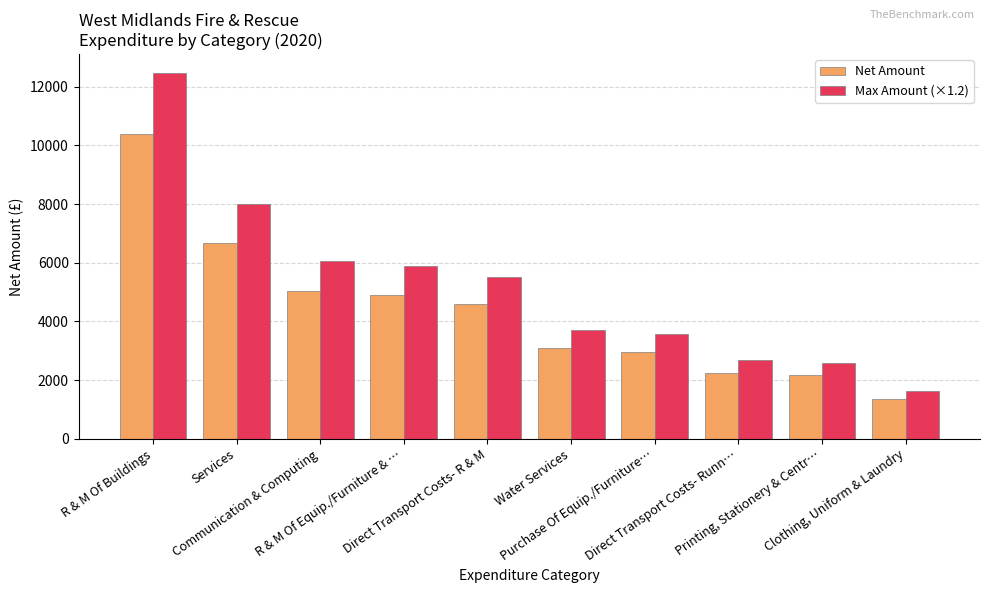

At which label does Max Amount (×1.2) reach its peak?

R & M Of Buildings